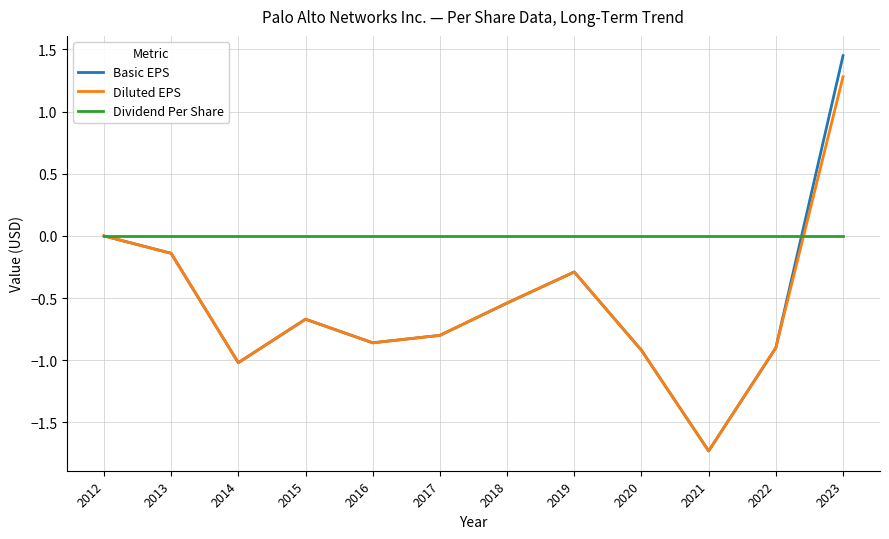

What is the total value across all series at 2018?

-1.1